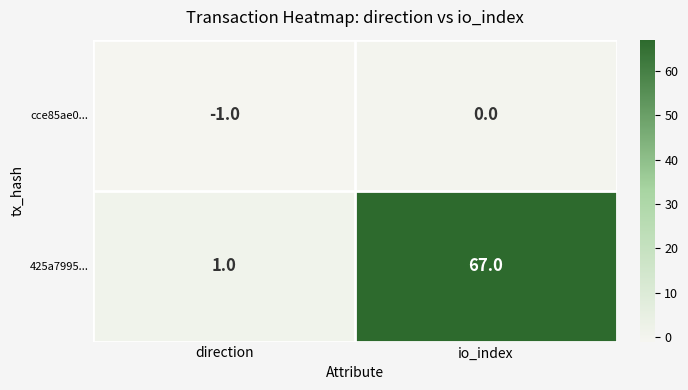

Rank the series by their average value, from lowest to highest.

cce85ae0..., 425a7995...